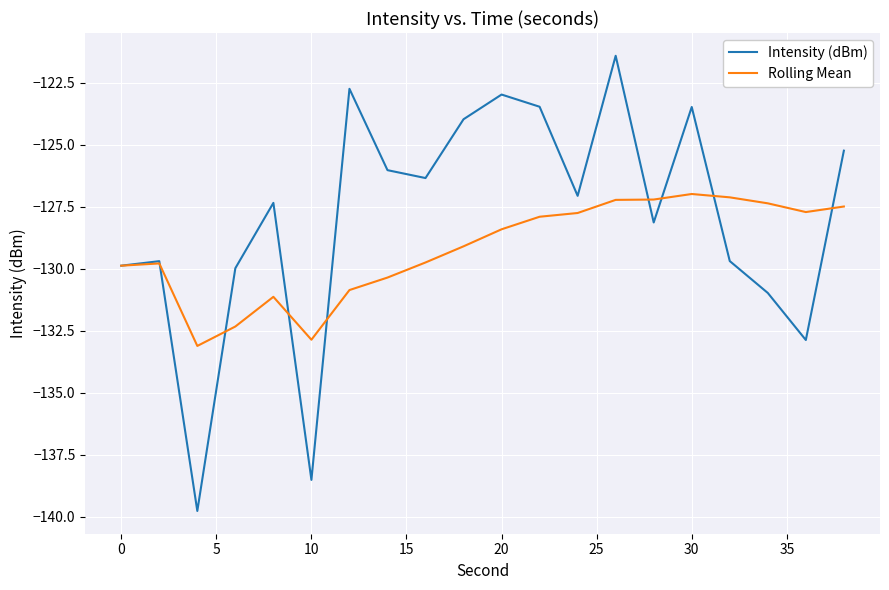

Which series has the largest range (max minus min)?

Intensity (dBm)